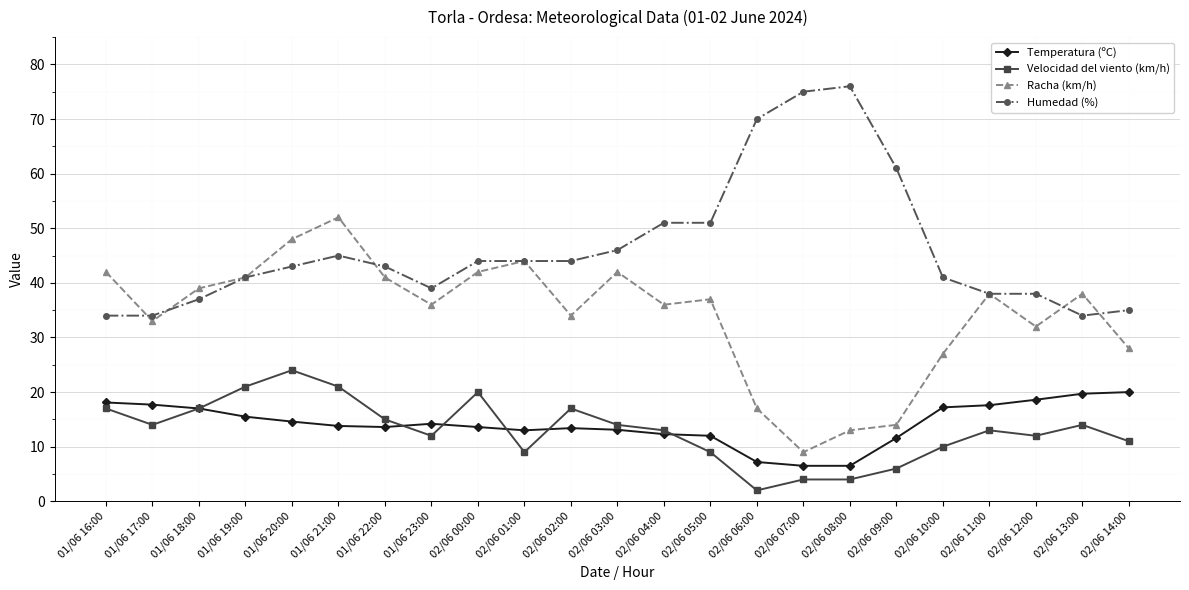

What is the greatest value displayed?

76.0